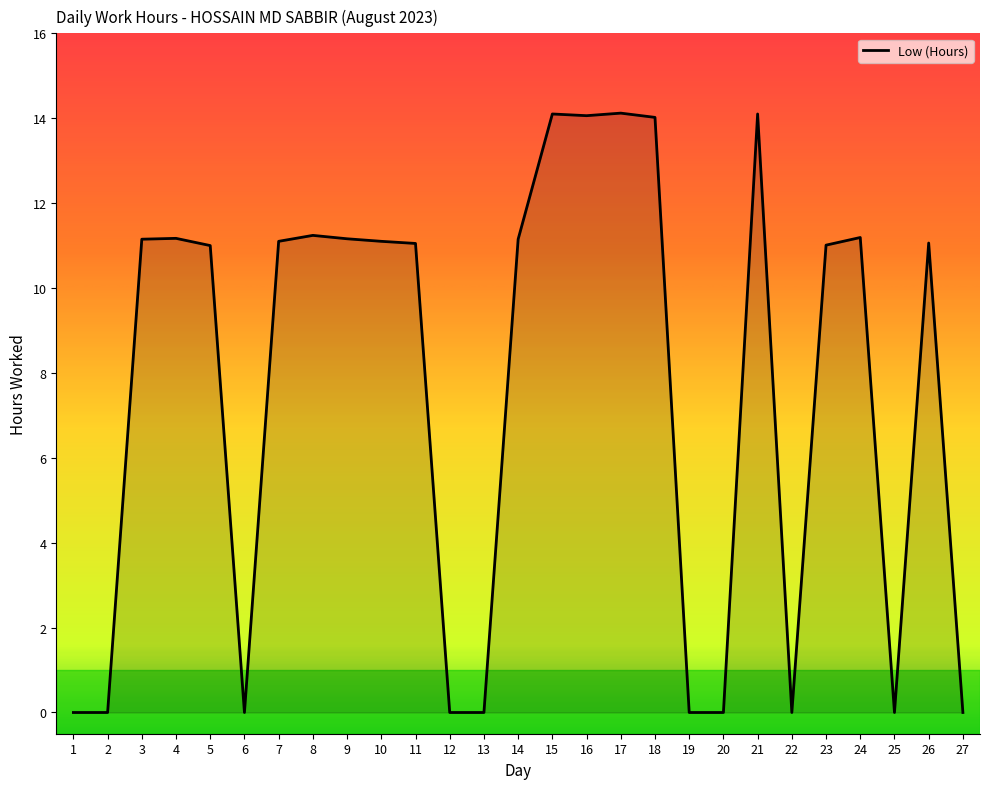

At which label does the data first exceed 11?

3